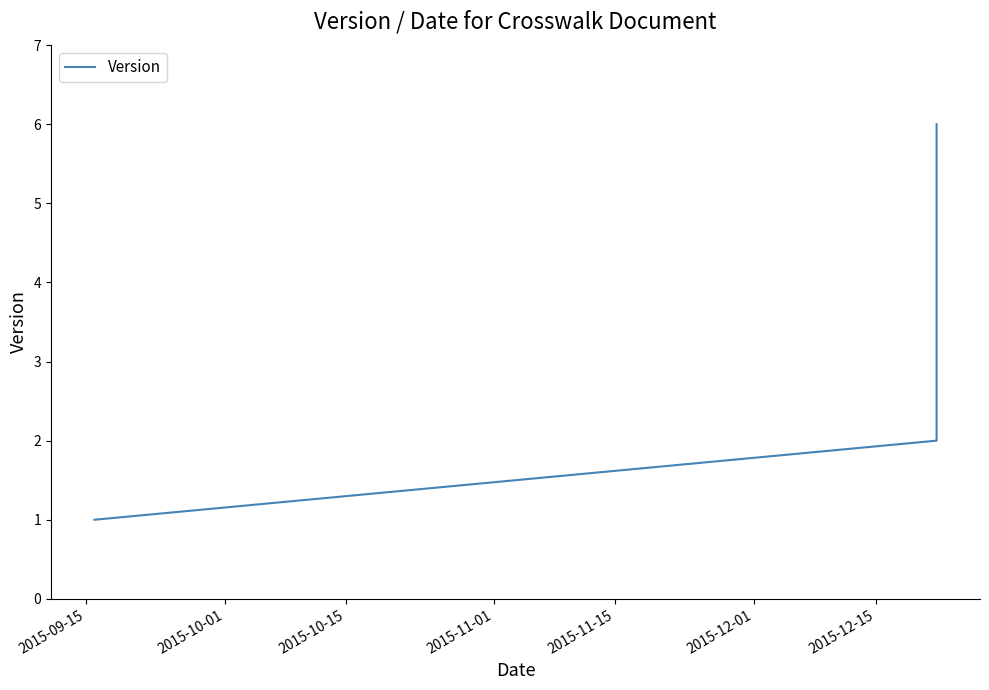

Reading left to right, transcribe all the data shown in this chart.

1	2	3	4	5	6